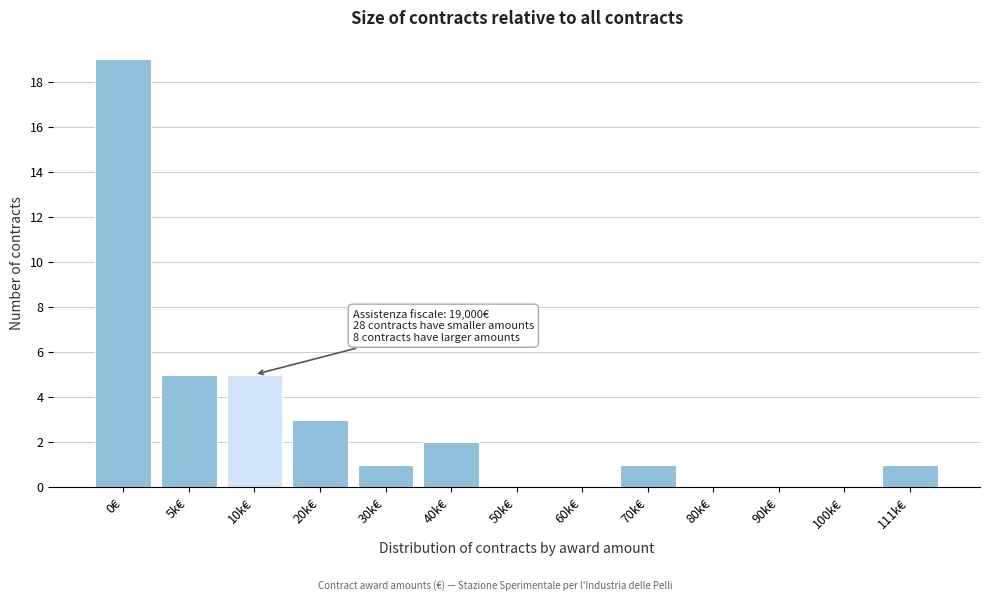

Reading right to left, extract all data points from this chart.

111k€=1	100k€=0	90k€=0	80k€=0	70k€=1	60k€=0	50k€=0	40k€=2	30k€=1	20k€=3	10k€=5	5k€=5	0€=19